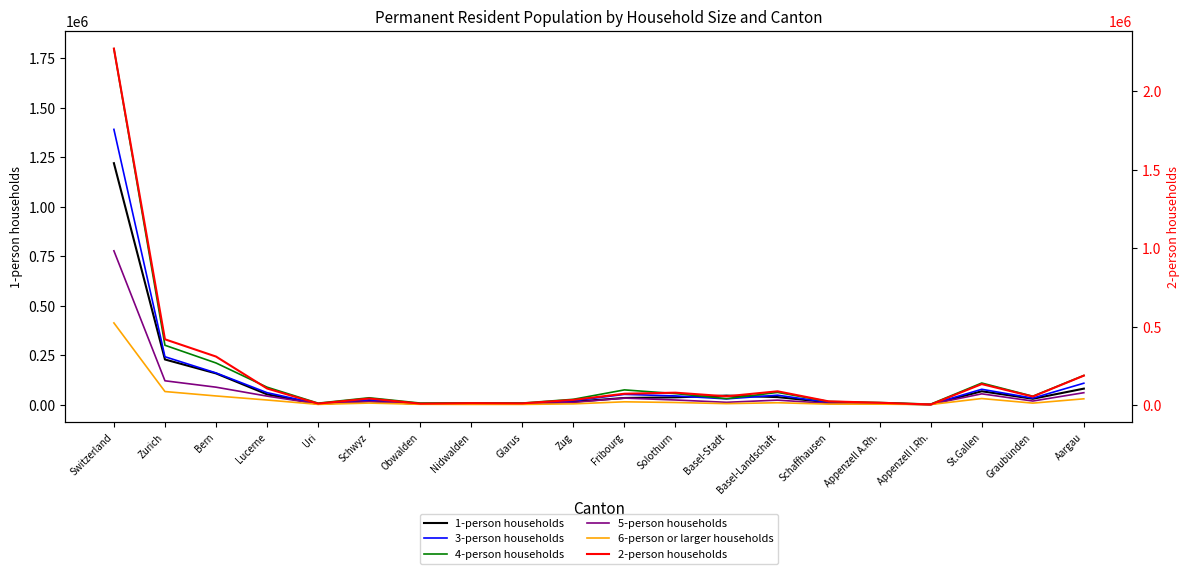

Reading left to right, what are all the values shown in this chart?

1-person households: 1220931	229168	158772	53157	4198	19161	4464	5411	5631	15599	34644	37900	46577	39136	12558	7307	1754	68554	30641	81835
3-person households: 1391706	242949	161232	61470	5451	25149	5757	7176	6858	20388	52947	45024	30171	48627	12411	8616	2301	78612	33789	109257
4-person households: 1799540	300968	211508	89152	8464	35640	8960	9532	8936	27964	75504	56736	31212	62736	16736	11636	3400	110124	43416	148304
5-person households: 778155	121515	89225	44055	4695	16365	4165	4150	3725	12220	34065	24405	12825	23745	7260	6190	2670	55550	19100	61325
6-person or larger households: 413810	67170	44862	24357	2272	8891	2694	2141	2161	4926	15275	11788	6003	10593	3584	3433	1556	31781	8581	30461
2-person households: 2272036	419500	309556	106026	9834	42108	9424	12588	11288	33388	72580	79328	56118	88062	23986	15236	3792	134106	54592	188016